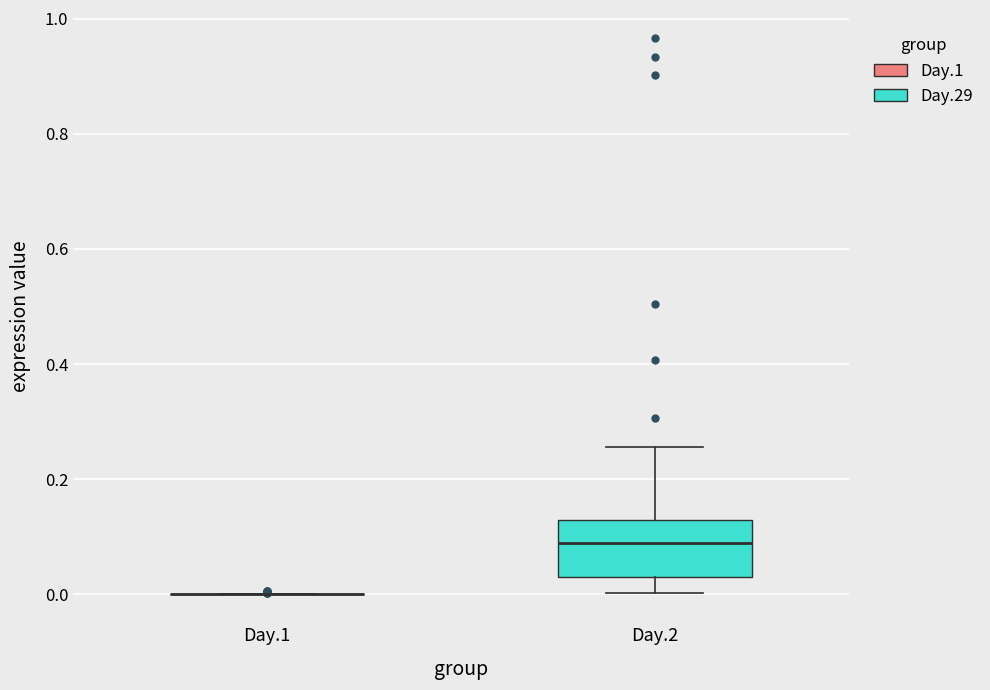

Reading left to right, read every box against the y-axis: the position of its median line, the range the box covers, and the ends of its whiskers. The values are not printed on the chart, so give them approximately, as read against the axis.

Day.1: box collapsed to a line at 0.00, whiskers 0.00 to 0.00
Day.2: median 0.08, box 0.02 to 0.12, whiskers 0.00 to 0.26